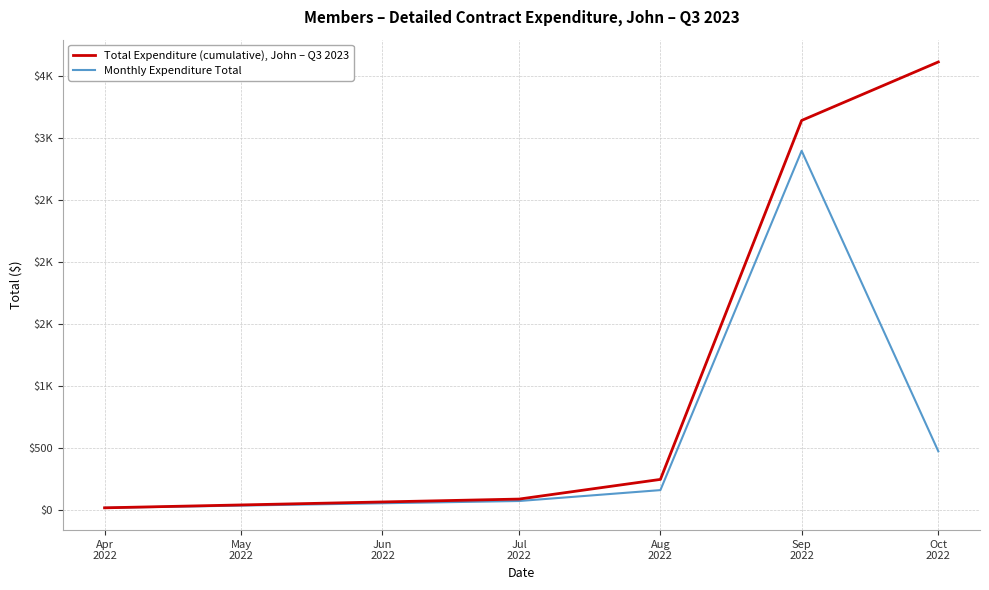

What are all the series names shown in the legend?

Total Expenditure (cumulative), John – Q3 2023, Monthly Expenditure Total